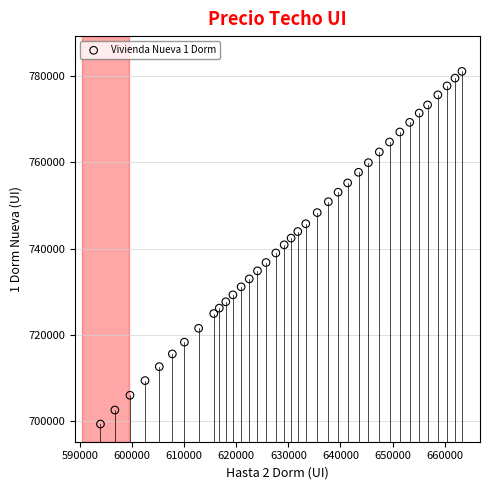

What is the range of Y values (max minus min)?

81748